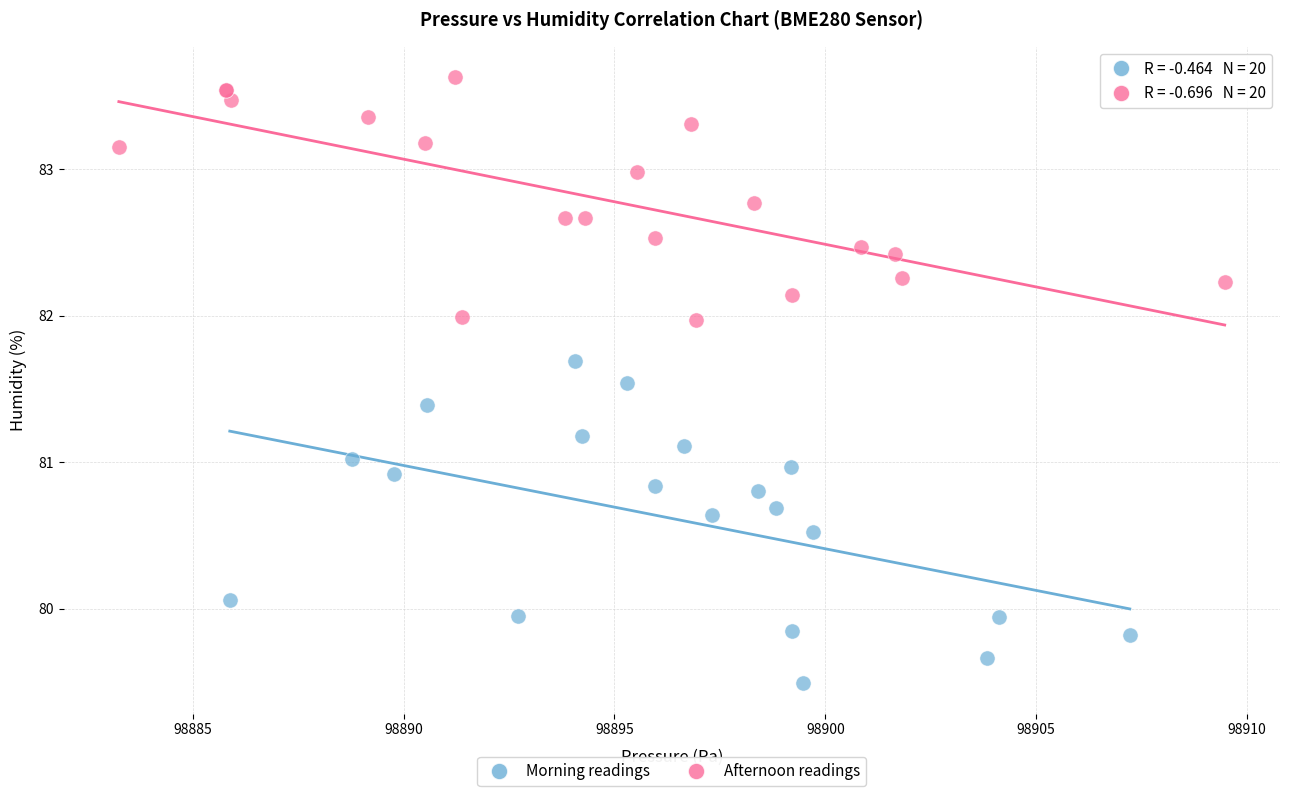

Which series has the largest Y range (max minus min)?

Morning readings